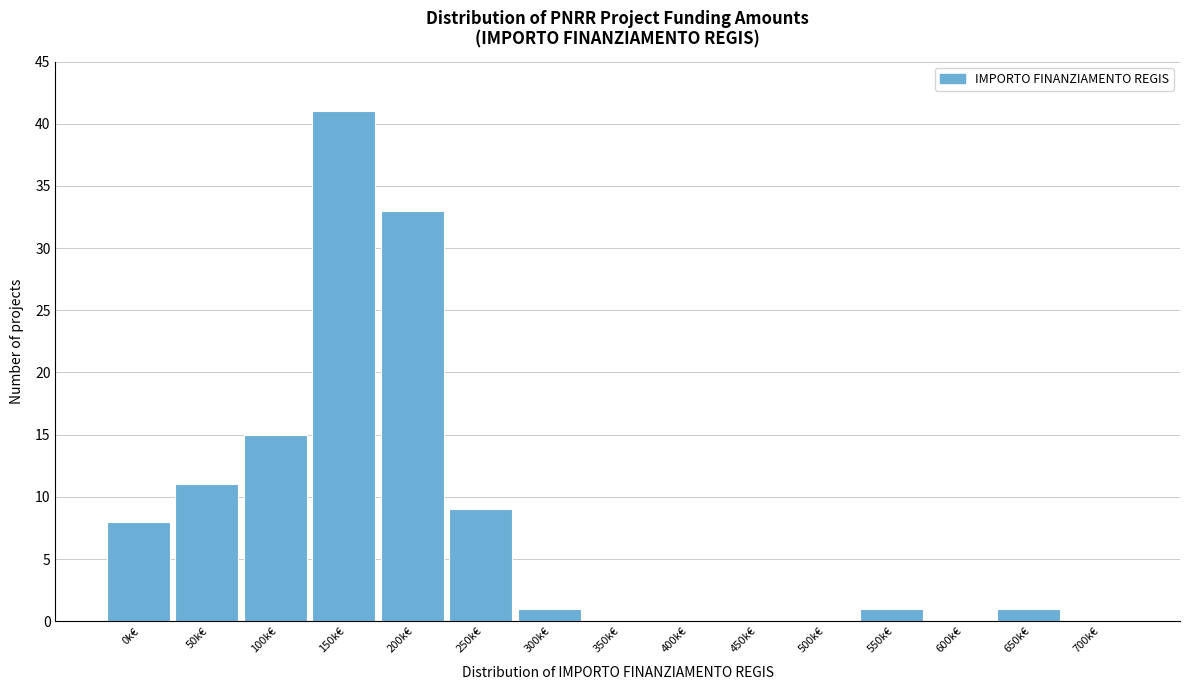

Reading left to right, transcribe all the data shown in this chart.

0k€=8	50k€=11	100k€=15	150k€=41	200k€=33	250k€=9	300k€=1	350k€=0	400k€=0	450k€=0	500k€=0	550k€=1	600k€=0	650k€=1	700k€=0